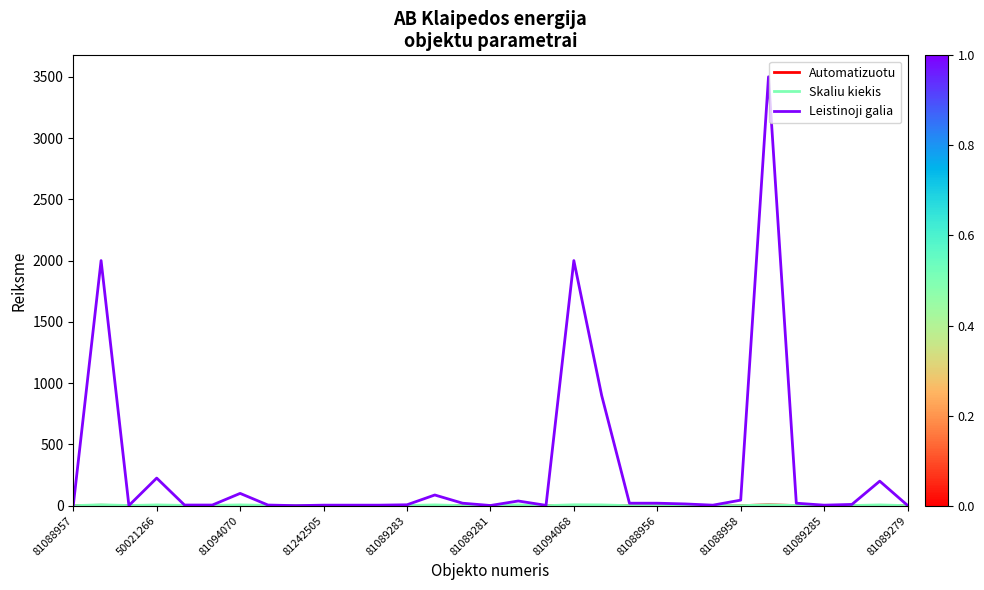

Which series has the largest range (max minus min)?

Leistinoji galia